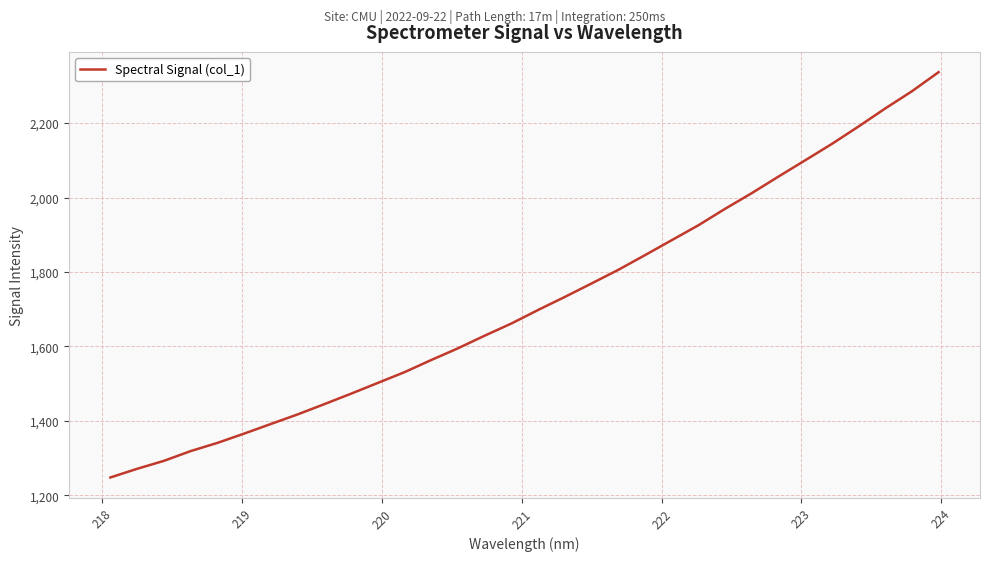

What is the difference between the maximum and minimum values?

1089.1